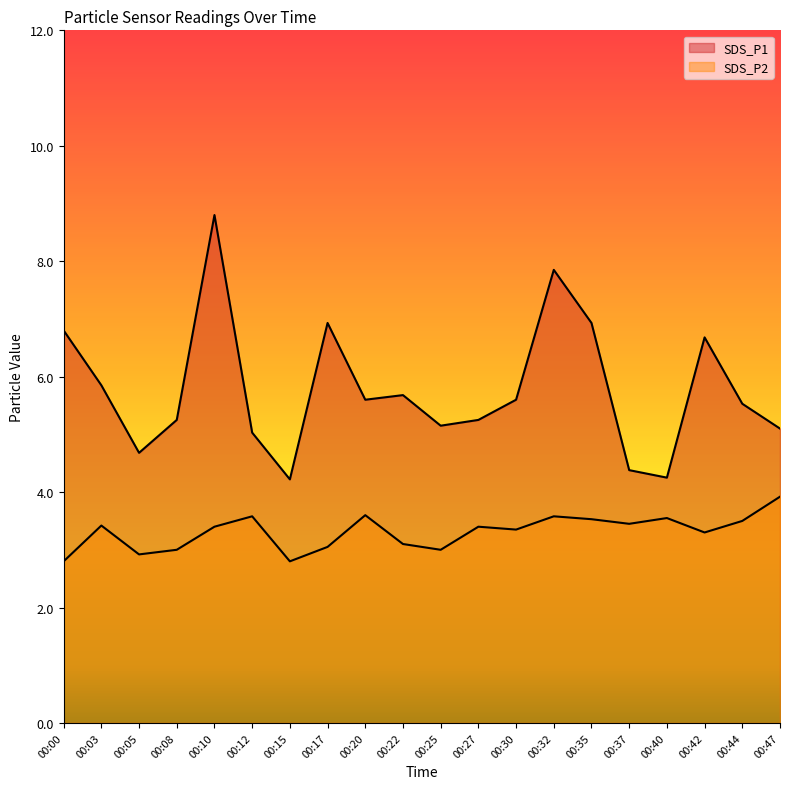

Is it true that SDS_P1 equals 5.7 at 00:22?

True